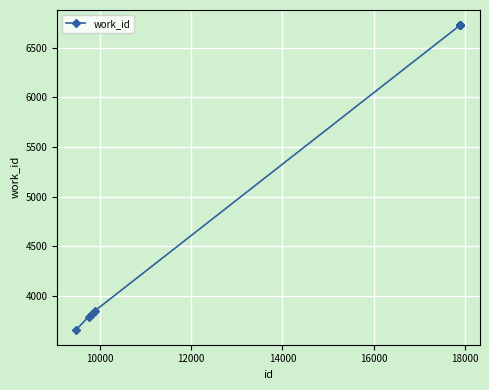

How many categories are shown in the chart?

9